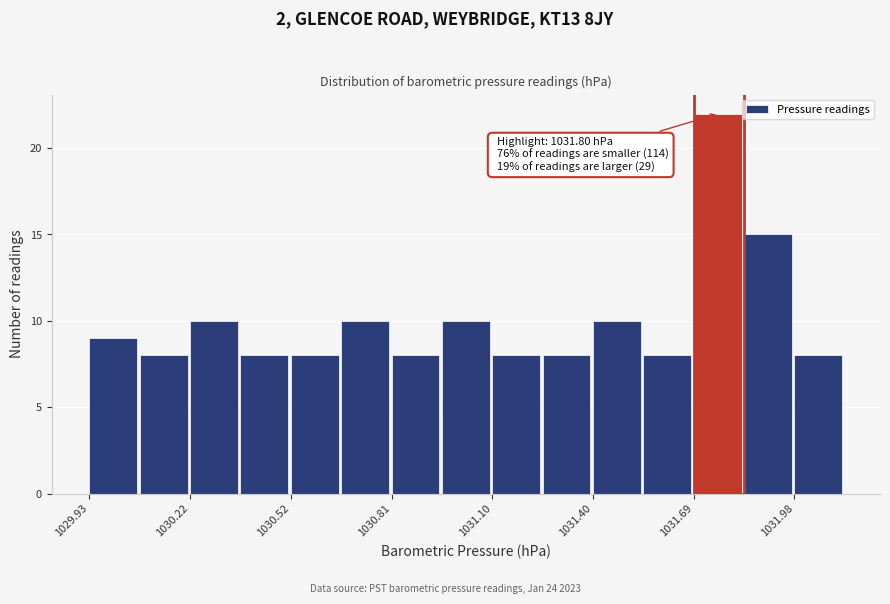

Around what value on the x-axis is the tallest bar? Give the approximate position of its centre, as read against the axis.

1031.75